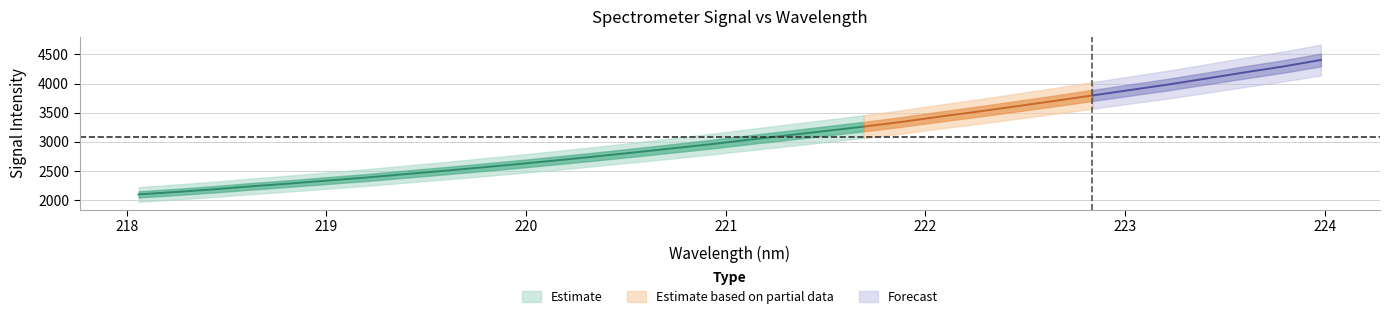

True or false: the data shows 2095.2 at 218.0596.

True